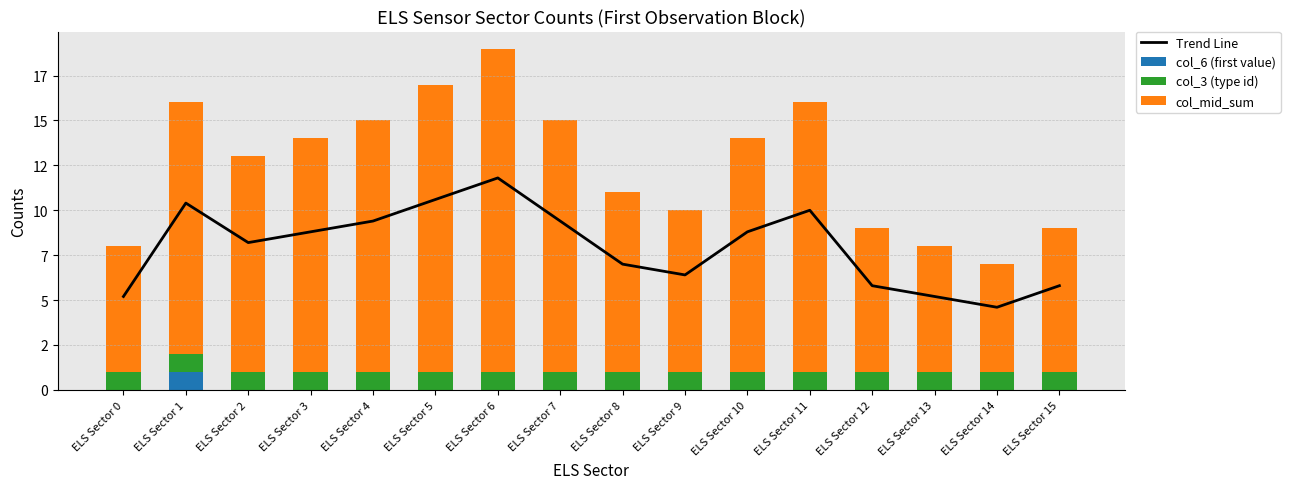

What are all the series names shown in the legend?

Trend Line, col_6 (first value), col_3 (type id), col_mid_sum